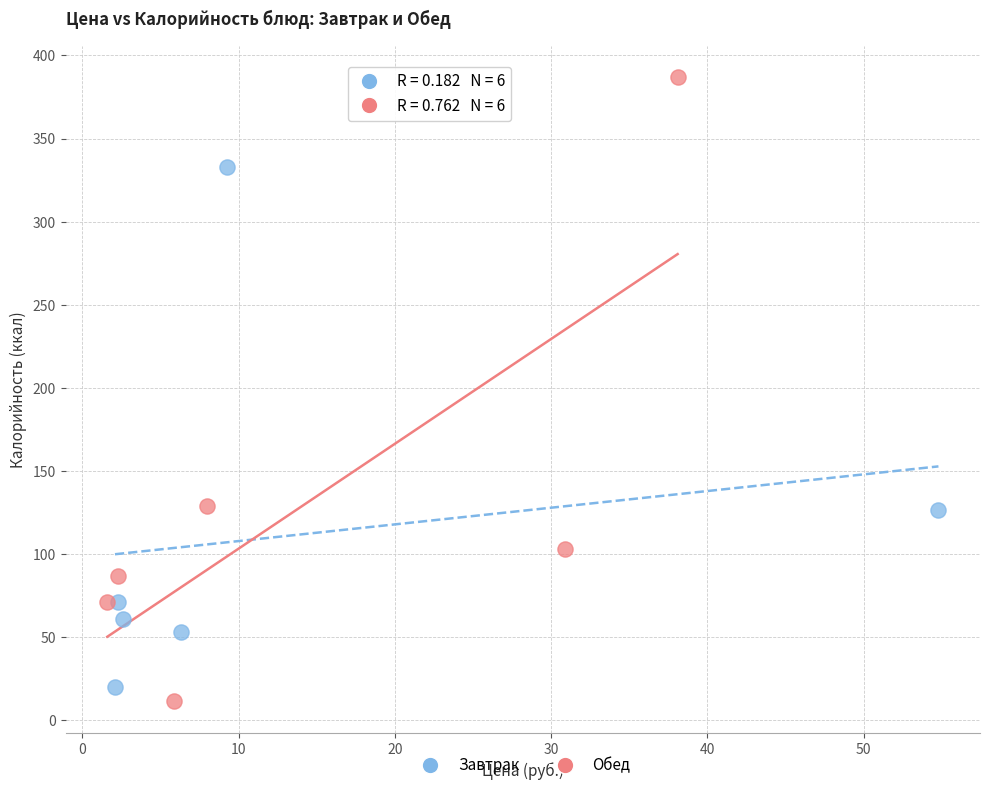

Which series has the widest spread of Y values?

Обед